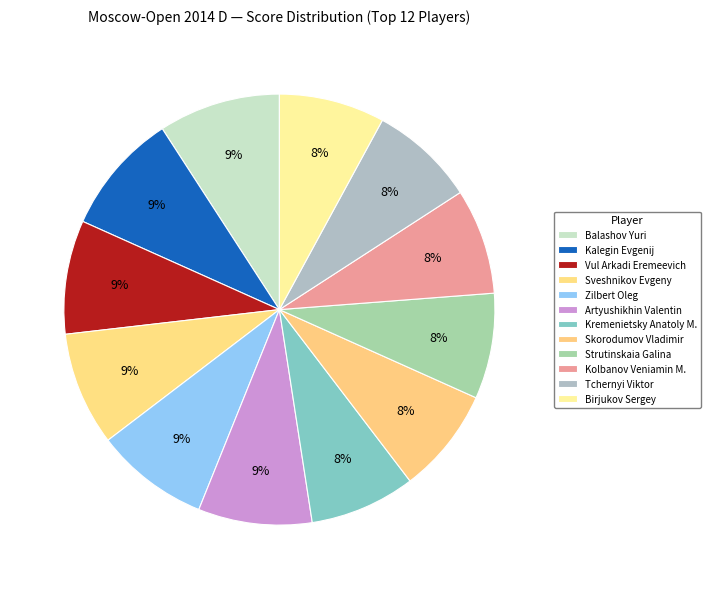

How much of the chart is everything except Artyushikhin Valentin?

91.5%